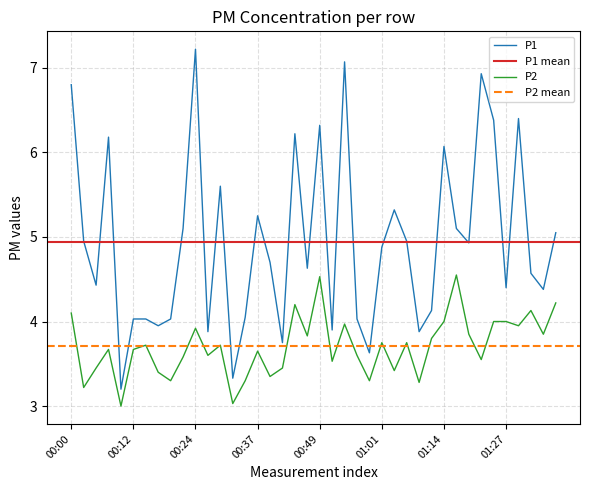

What is the sum of all P1 values?

197.7